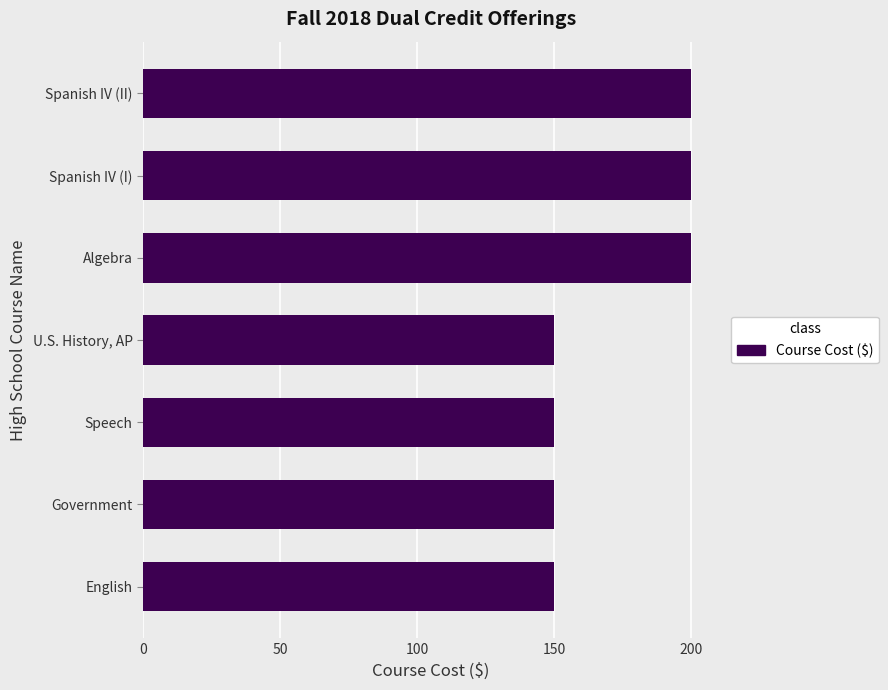

Is it true that the value at Government is 150?

True